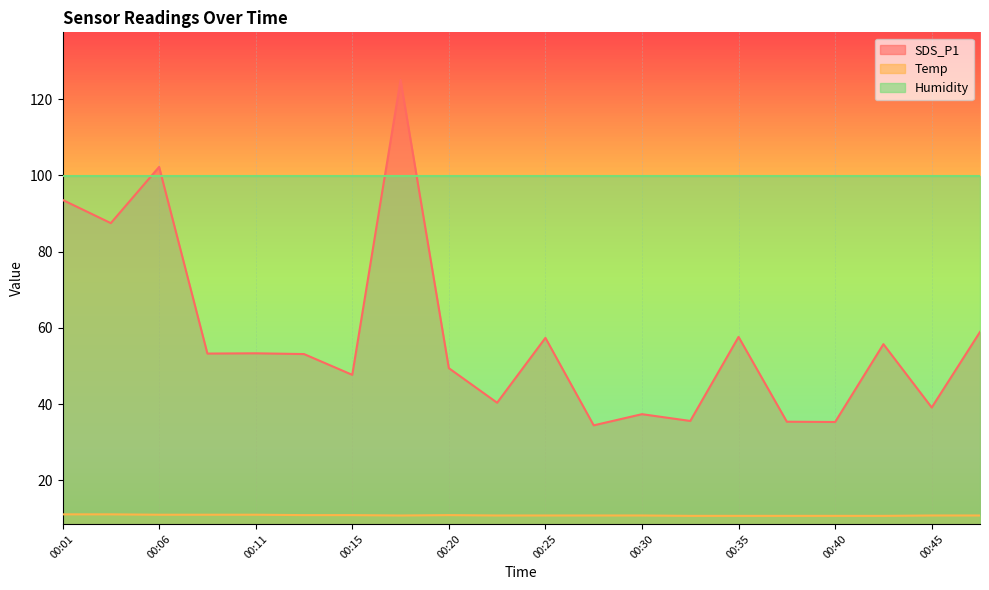

True or false: Temp has a value of 3.7 at 00:47.

False